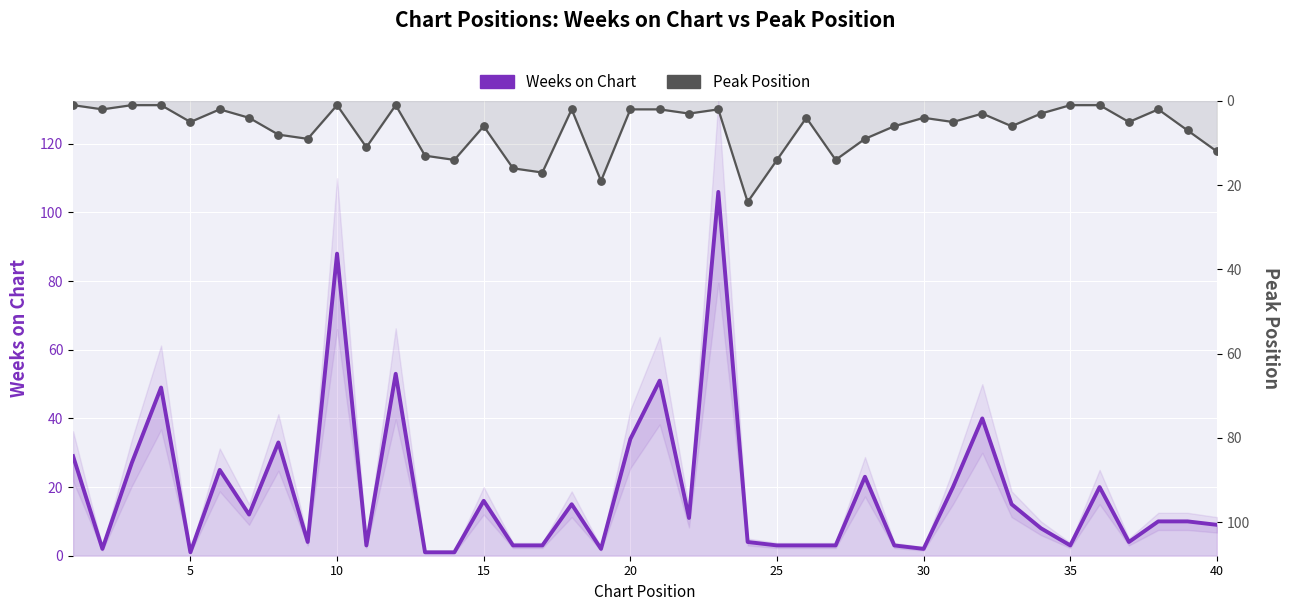

Which series has the largest Y range (max minus min)?

Weeks on Chart